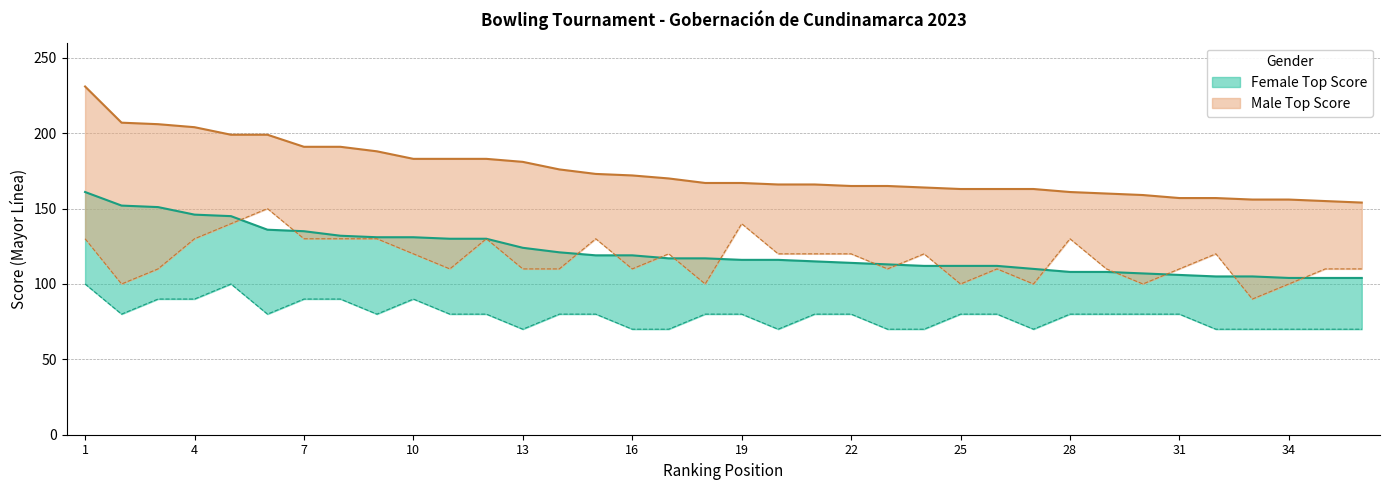

Reading left to right, list all the values displayed in this chart.

Female Top Score: 1=161	2=152	3=151	4=146	5=145	6=136	7=135	8=132	9=131	10=131	11=130	12=130	13=124	14=121	15=119	16=119	17=117	18=117	19=116	20=116	21=115	22=114	23=113	24=112	25=112	26=112	27=110	28=108	29=108	30=107	31=106	32=105	33=105	34=104	35=104	36=104
Female Lower Bound: 1=100	2=80	3=90	4=90	5=100	6=80	7=90	8=90	9=80	10=90	11=80	12=80	13=70	14=80	15=80	16=70	17=70	18=80	19=80	20=70	21=80	22=80	23=70	24=70	25=80	26=80	27=70	28=80	29=80	30=80	31=80	32=70	33=70	34=70	35=70	36=70
Male Top Score: 1=231	2=207	3=206	4=204	5=199	6=199	7=191	8=191	9=188	10=183	11=183	12=183	13=181	14=176	15=173	16=172	17=170	18=167	19=167	20=166	21=166	22=165	23=165	24=164	25=163	26=163	27=163	28=161	29=160	30=159	31=157	32=157	33=156	34=156	35=155	36=154
Male Lower Bound: 1=130	2=100	3=110	4=130	5=140	6=150	7=130	8=130	9=130	10=120	11=110	12=130	13=110	14=110	15=130	16=110	17=120	18=100	19=140	20=120	21=120	22=120	23=110	24=120	25=100	26=110	27=100	28=130	29=110	30=100	31=110	32=120	33=90	34=100	35=110	36=110